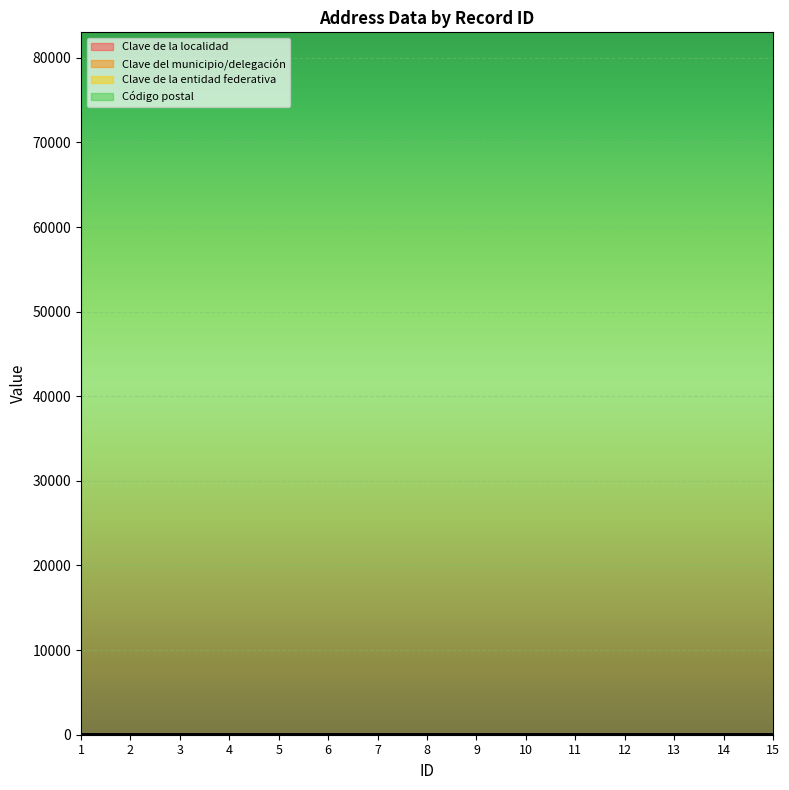

What is the lowest value of the Clave de la entidad federativa series?

26